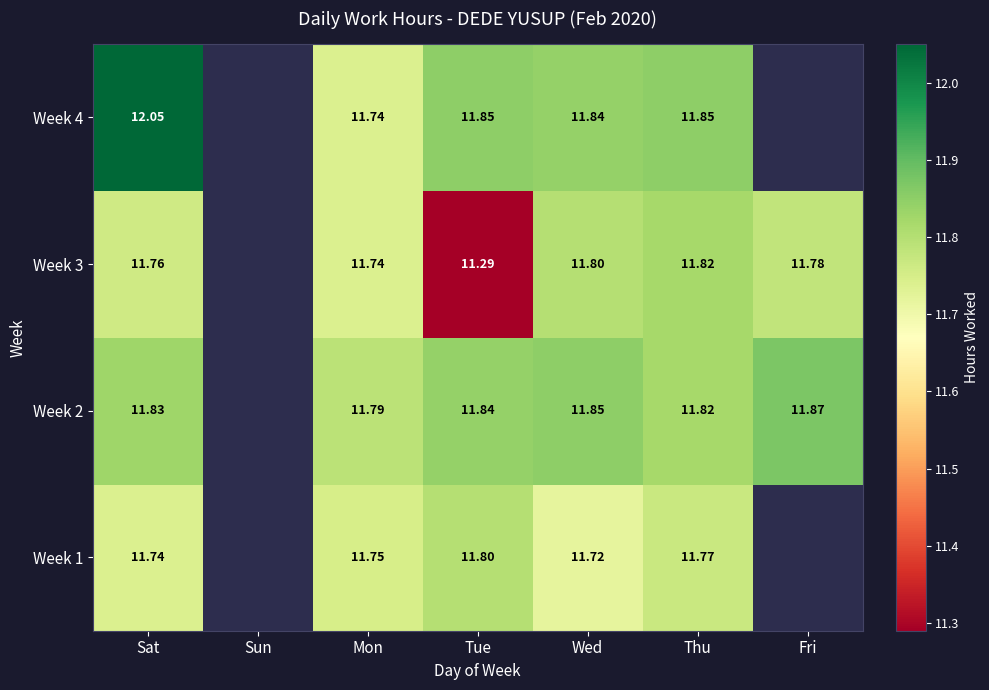

True or false: Week 4 has a value of 12.1 at Sat.

True